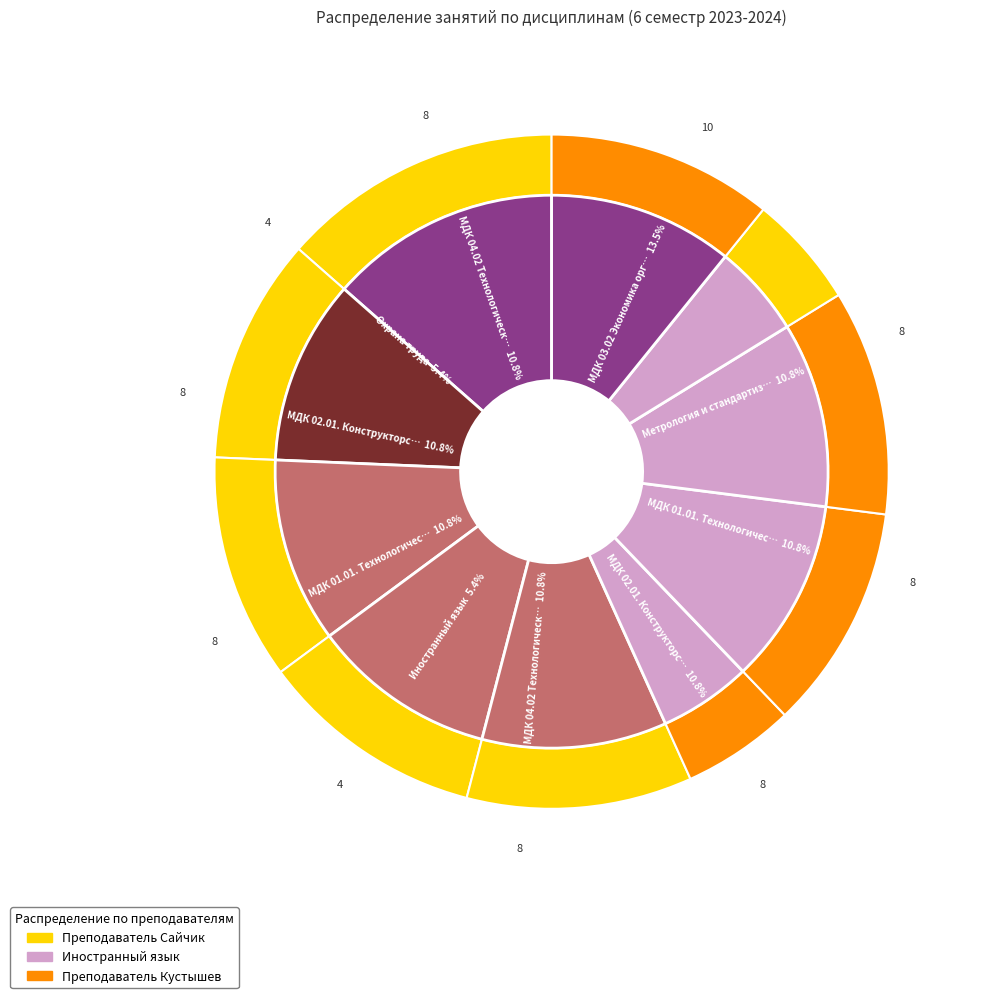

Is there any slice that represents more than half of the pie?

No